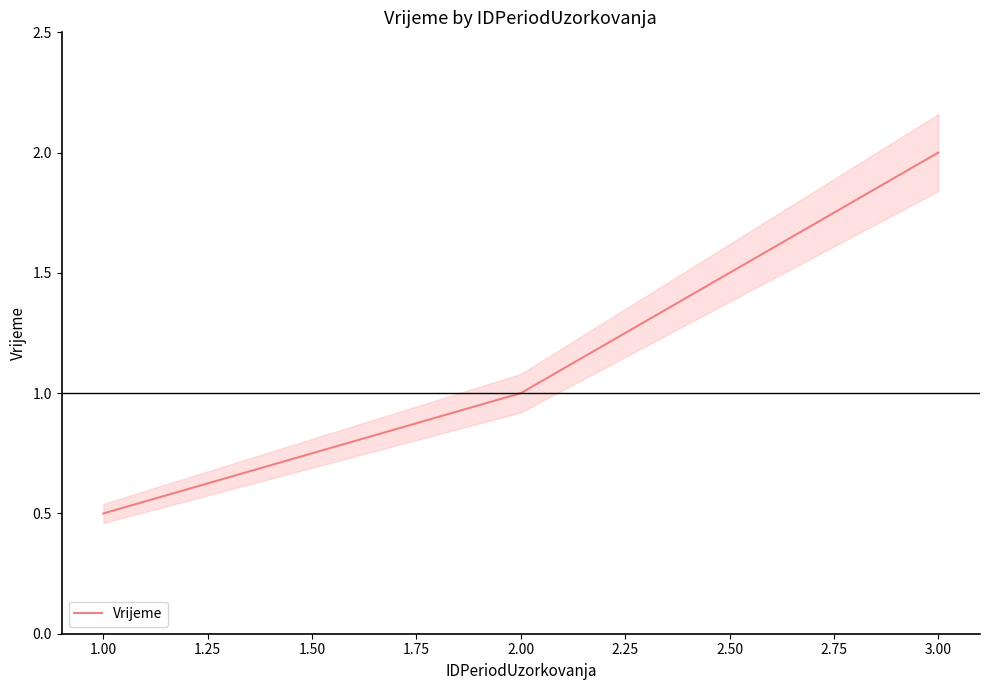

At which label does Vrijeme reach its peak?

3.00